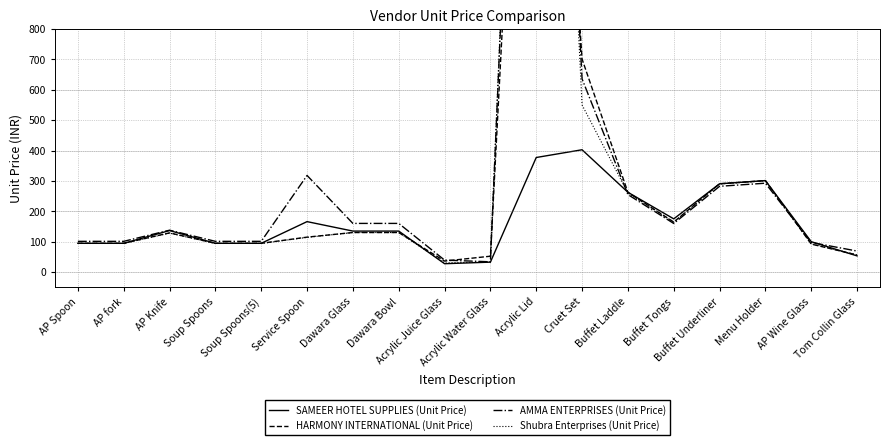

What is the maximum value shown in the chart?

3640.0